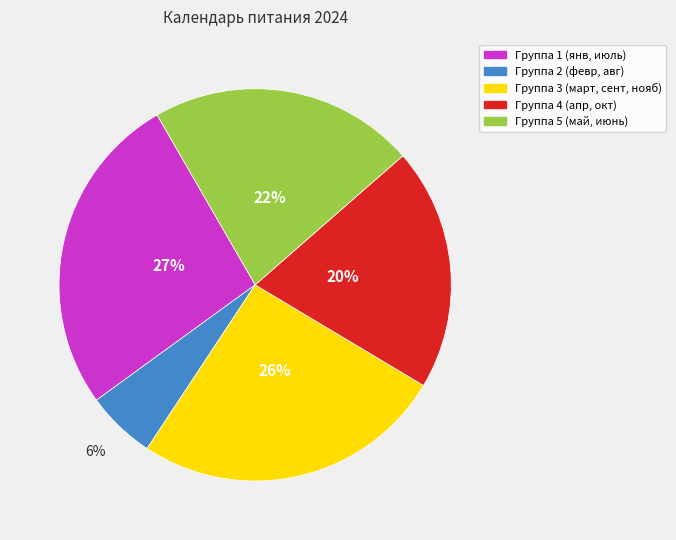

Is there a majority slice in this chart?

No